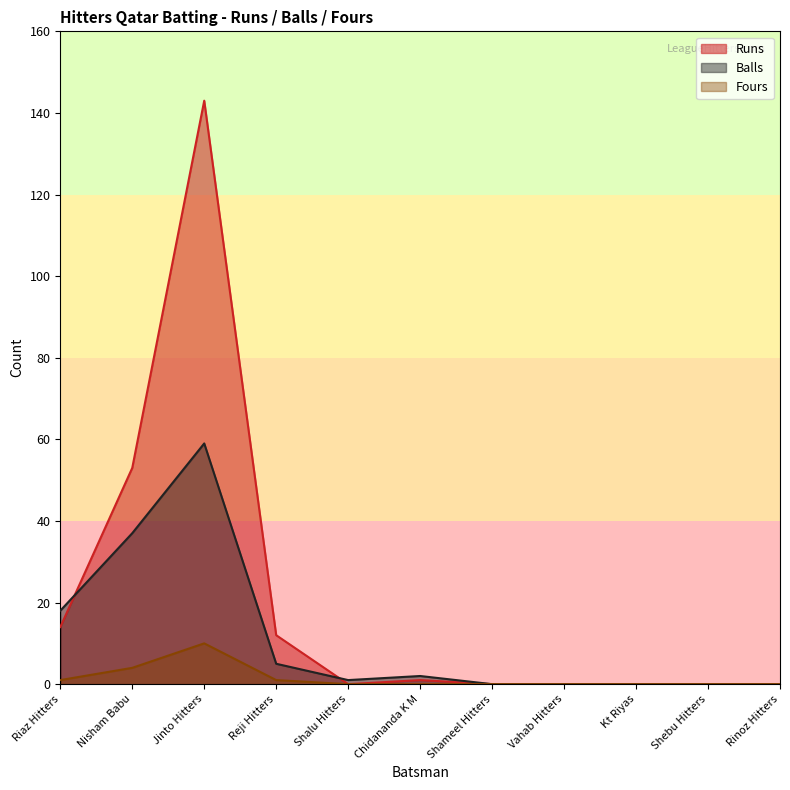

What is the difference between the maximum and minimum values in the Fours series?

10